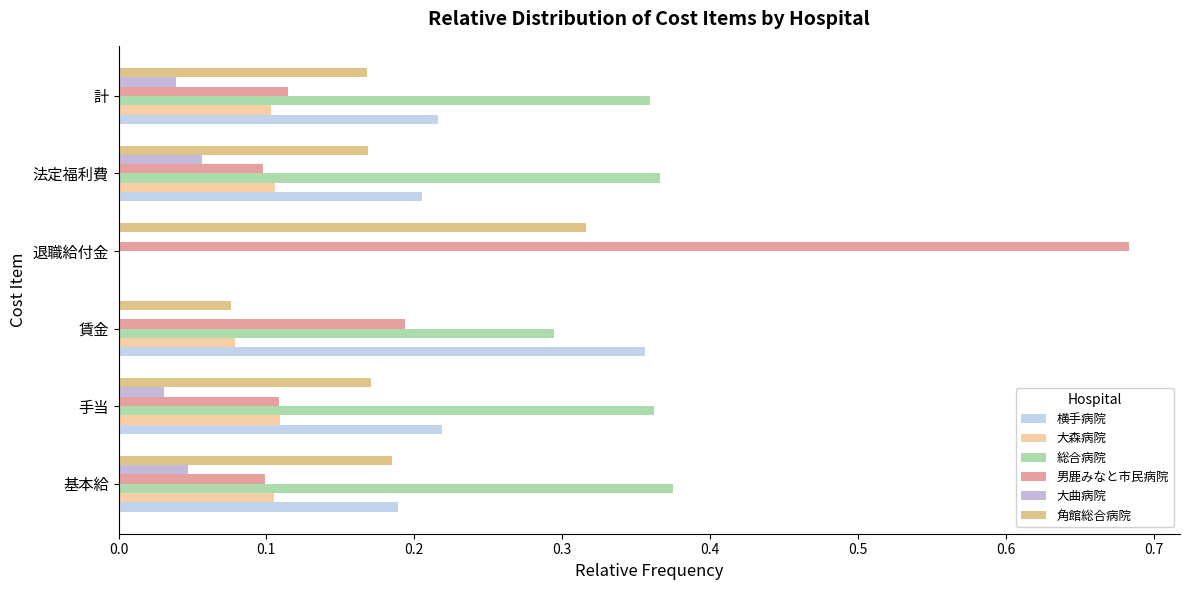

Where is 横手病院 nearest to the value 0?

退職給付金